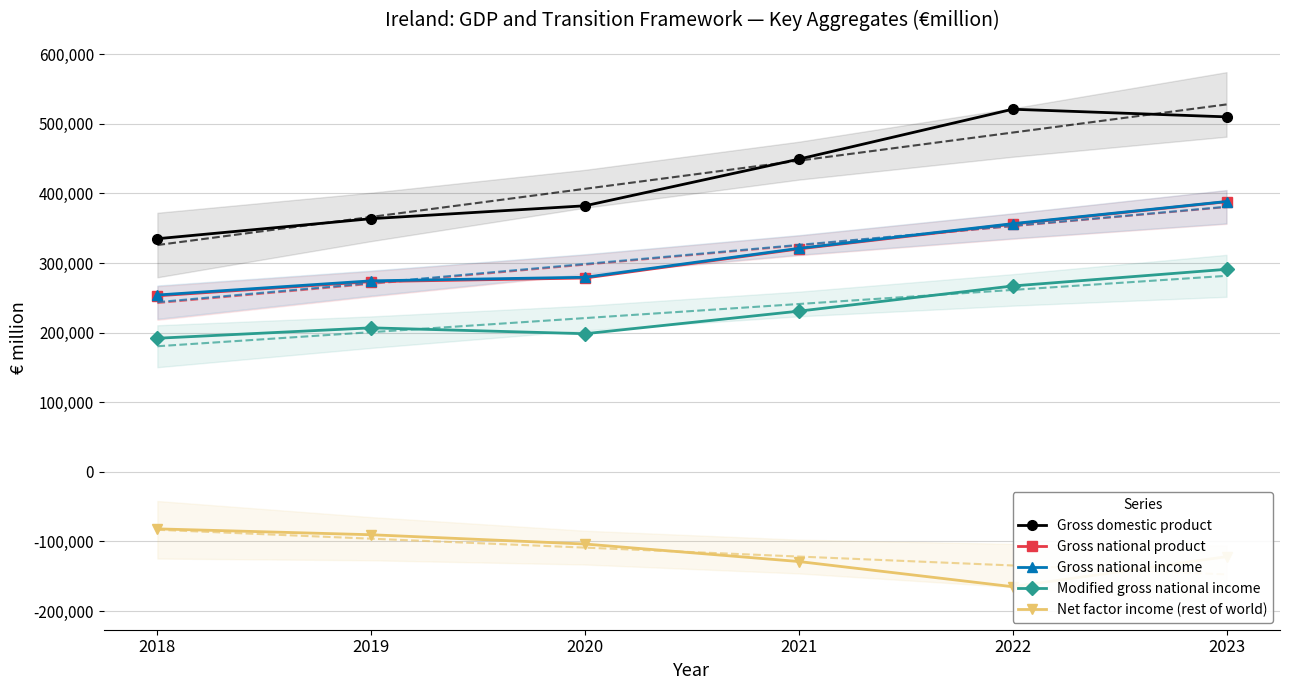

What is the approximate value of Gross domestic product at 2019?

363674.9